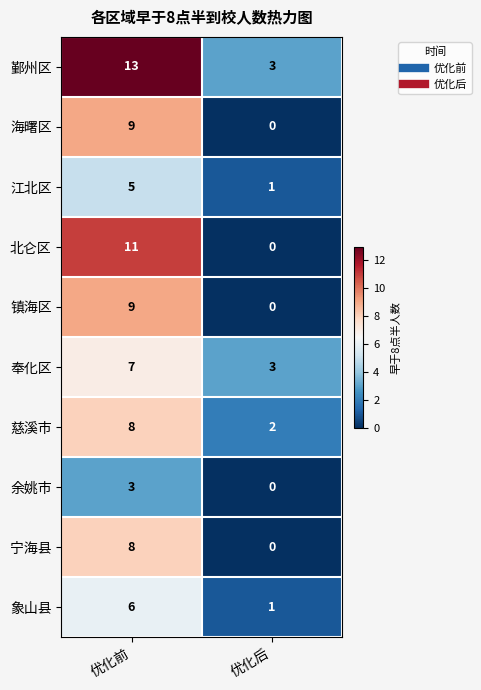

Which series has the largest total across all categories?

鄞州区